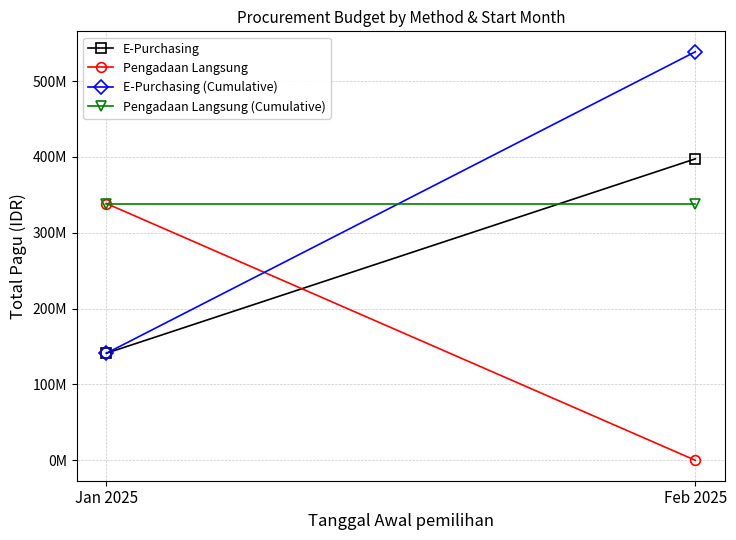

What is the label of the 1st point from the right?

Feb 2025